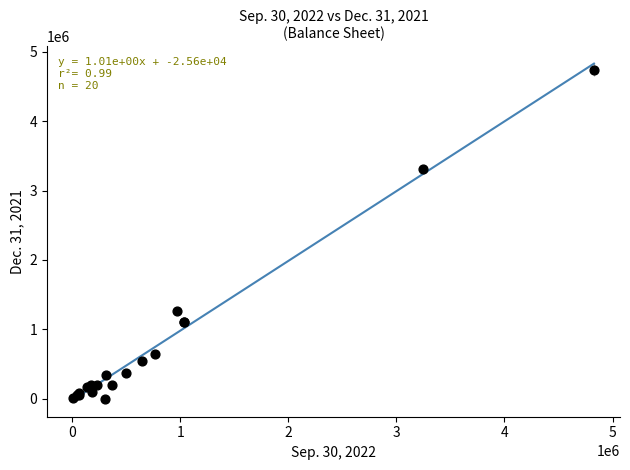

What Y value in the scatter plot is closest to 2372548?

3308423